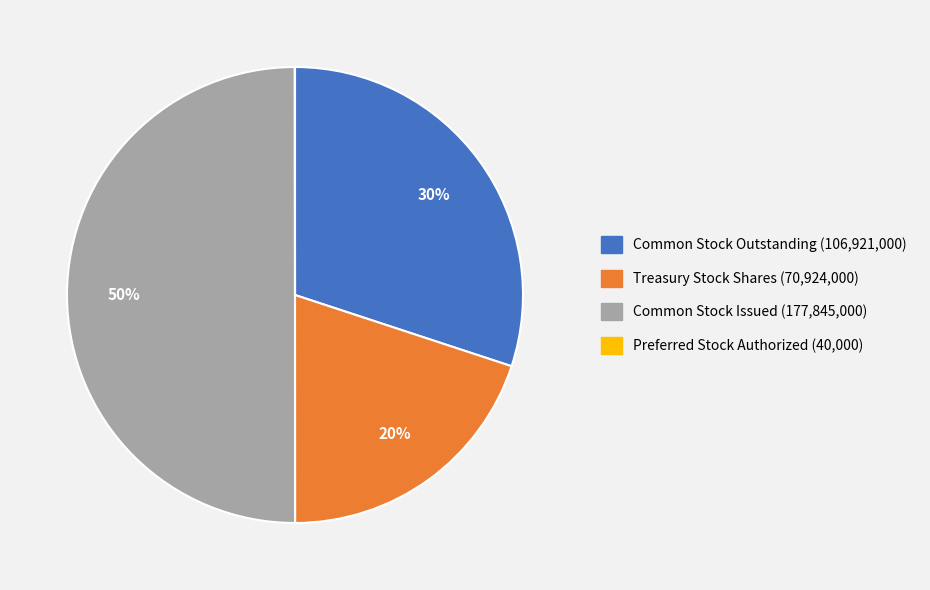

To the nearest percent, what is the average slice percentage?

25%